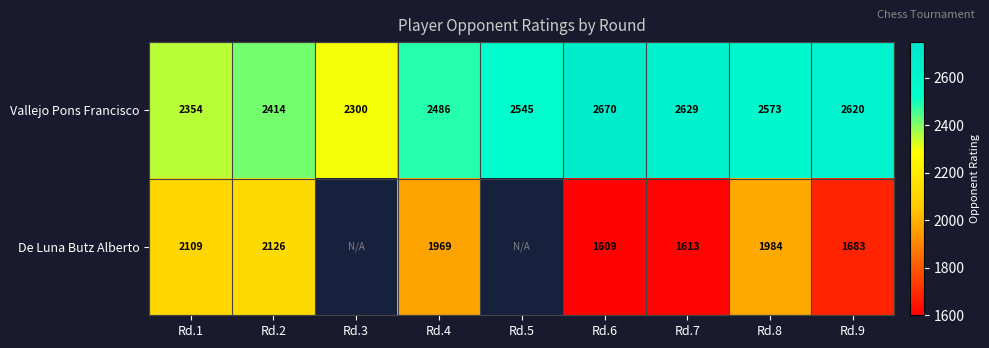

Between Rd.2 and Rd.9, which series saw the biggest shift?

De Luna Butz Alberto